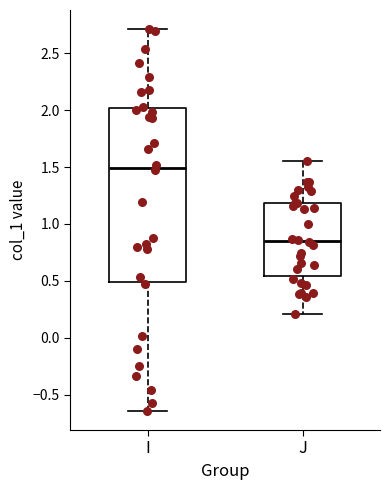

Reading left to right, read every box against the y-axis: the position of its median line, the range the box covers, and the ends of its whiskers. The values are not printed on the chart, so give them approximately, as read against the axis.

I: median 1.50, box 0.50 to 2.00, whiskers -0.65 to 2.70
J: median 0.85, box 0.55 to 1.20, whiskers 0.20 to 1.55